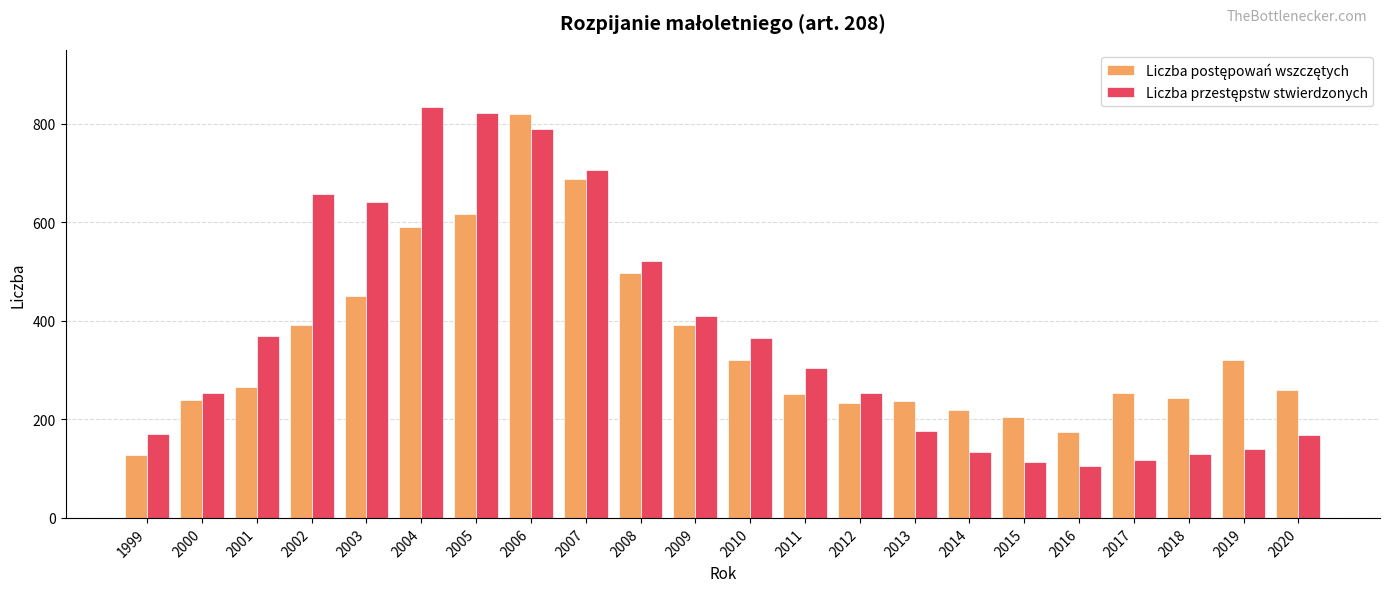

What is the greatest value displayed?

834